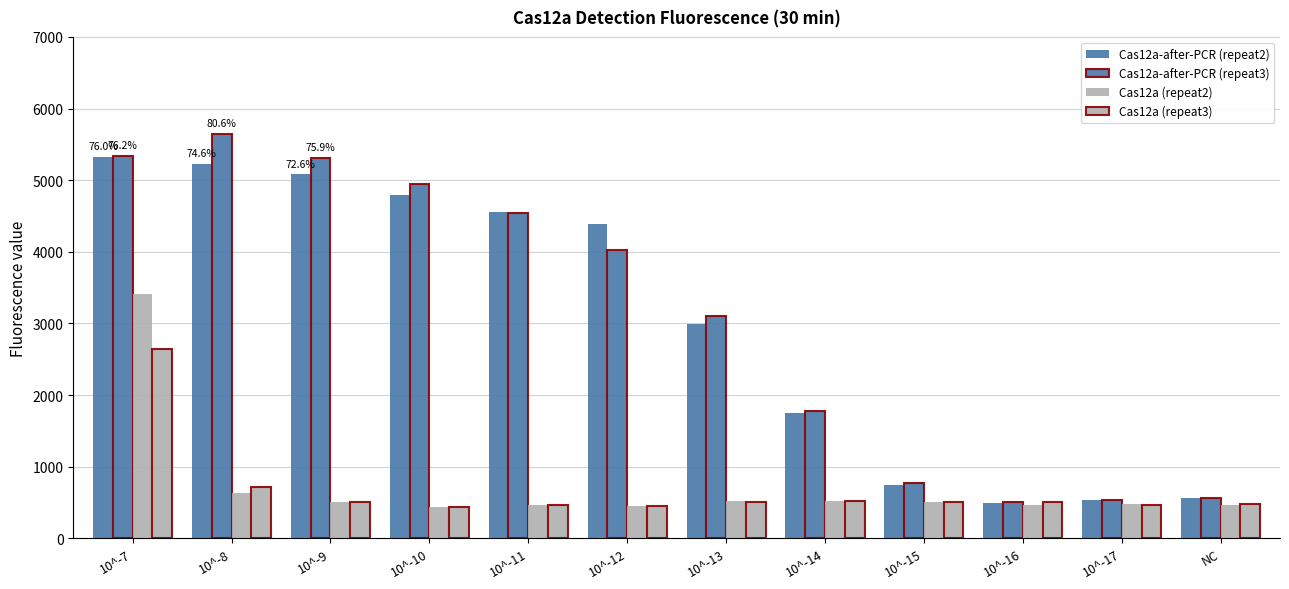

Which series has the widest spread of values?

Cas12a-after-PCR (repeat3)